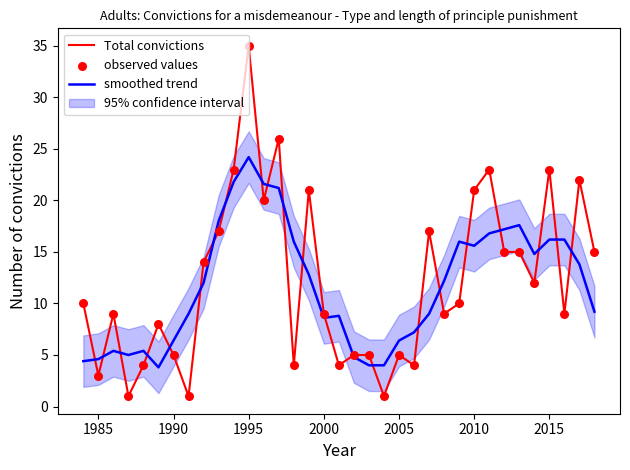

The value of smoothed trend at 1990 is 1.9. True or false?

False